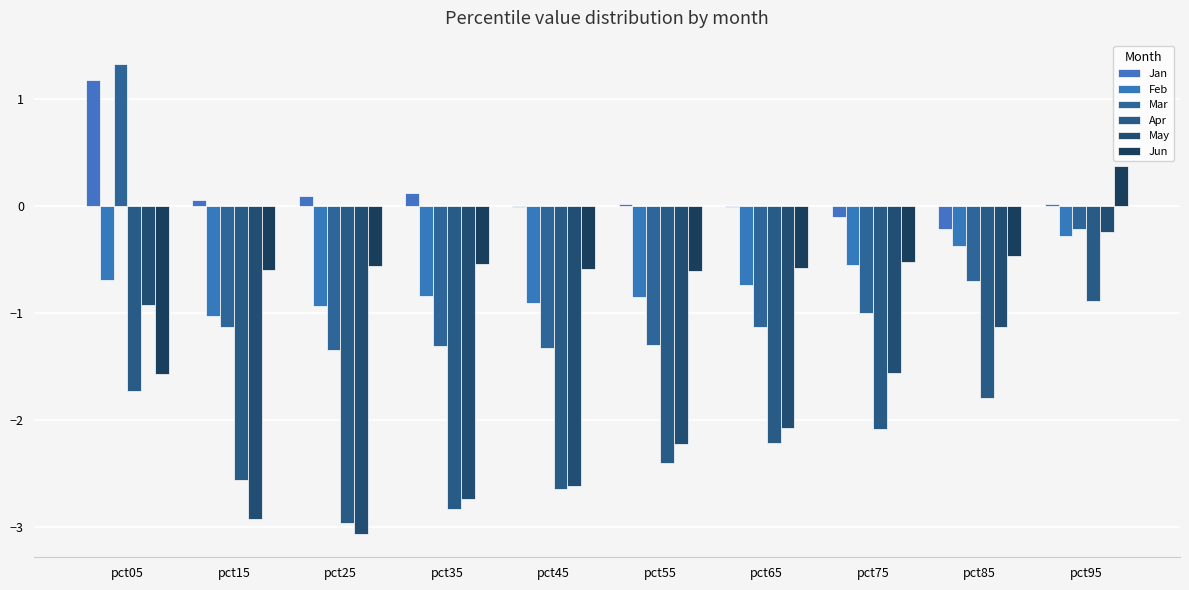

Are the bars horizontal?

No